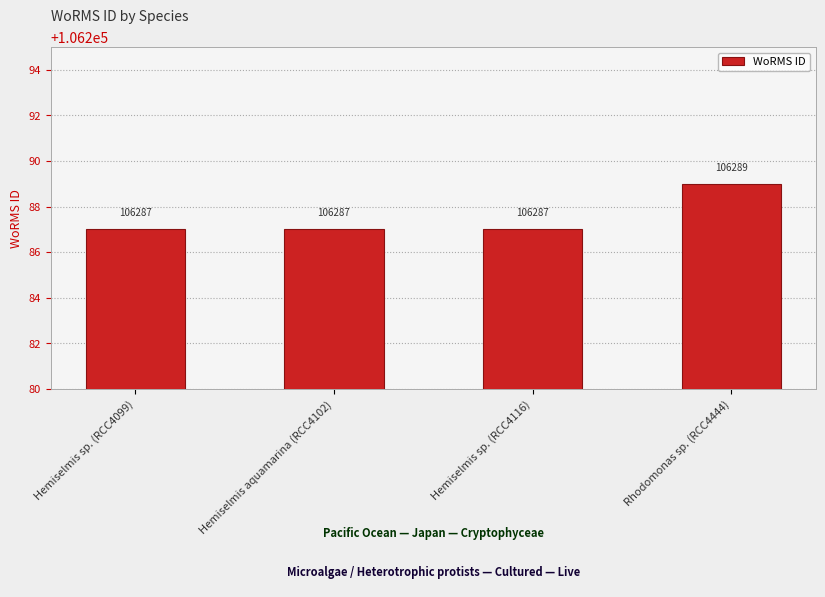

What is the label of the 1st bar from the right?

Rhodomonas sp. (RCC4444)